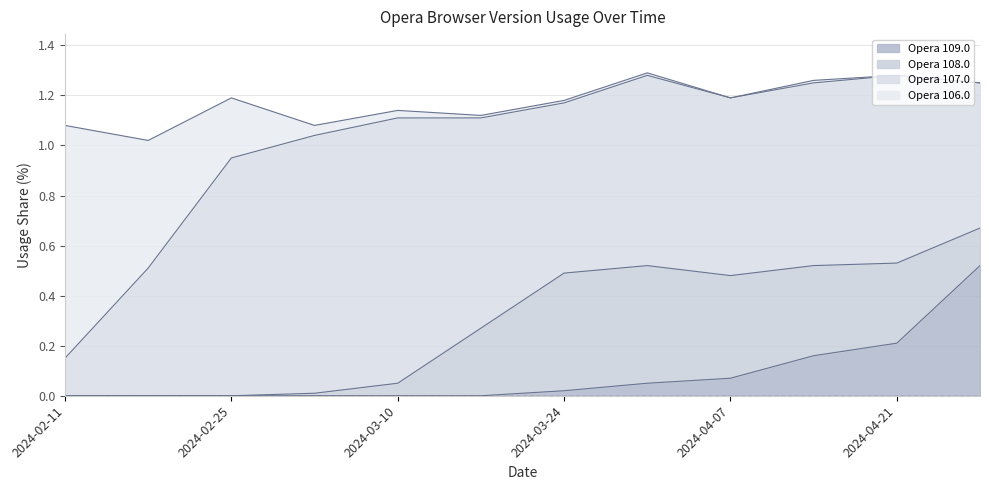

Which series has the largest total across all categories?

Opera 107.0